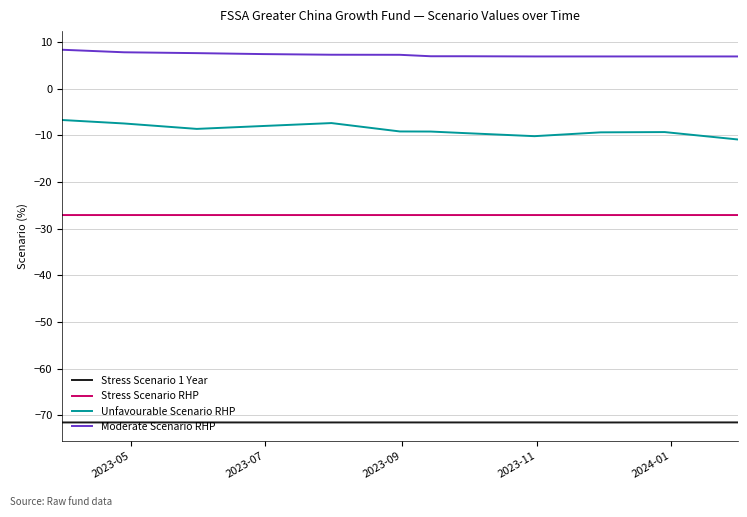

What is the minimum value shown in the chart?

-71.5